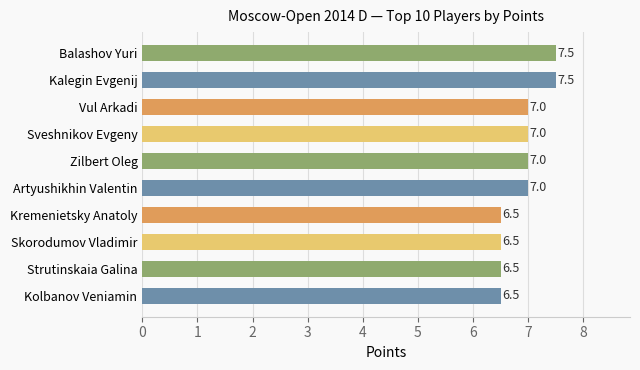

What is the maximum value shown in the chart?

7.5